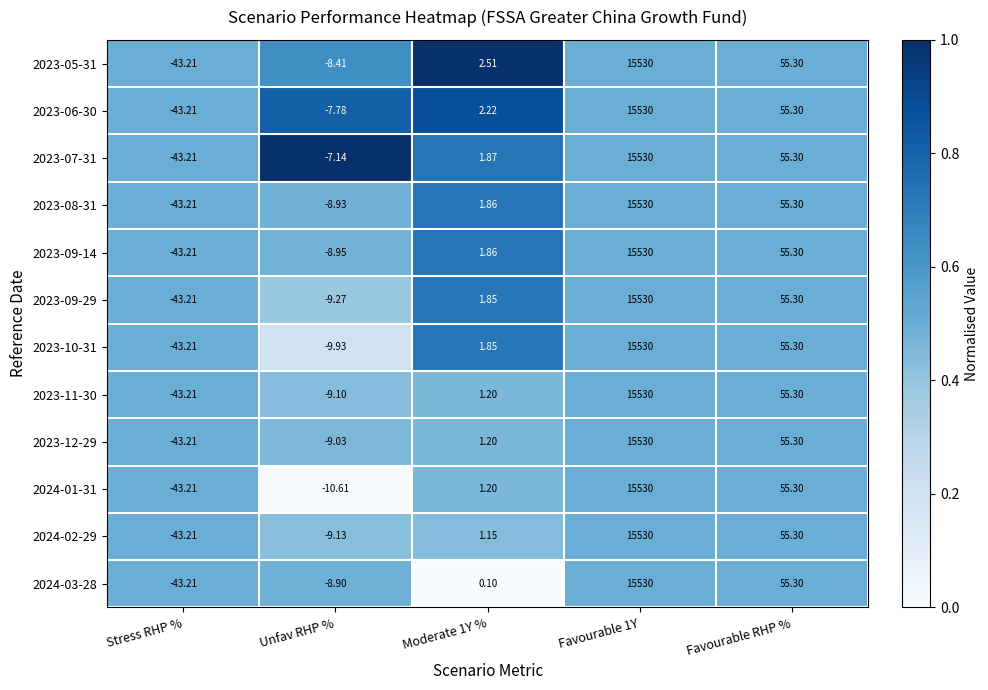

Where is 2023-12-29 nearest to the value 7743?

Favourable RHP %